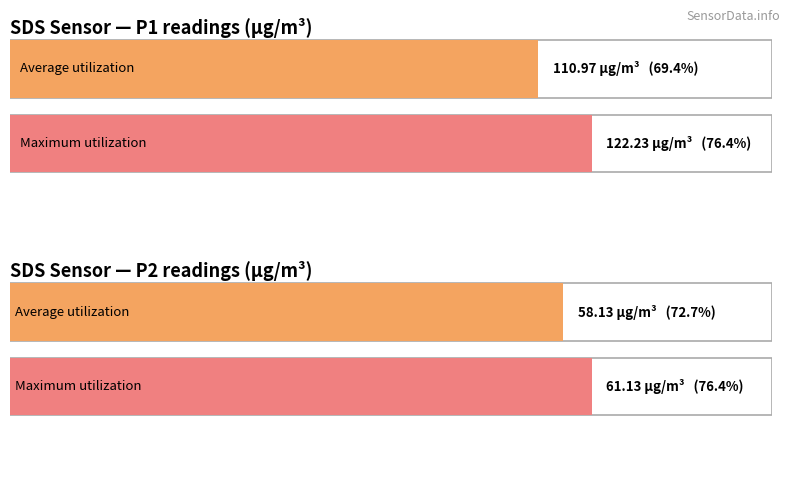

The SDS_P2 series shows 92.2 at 00:45. True or false?

False